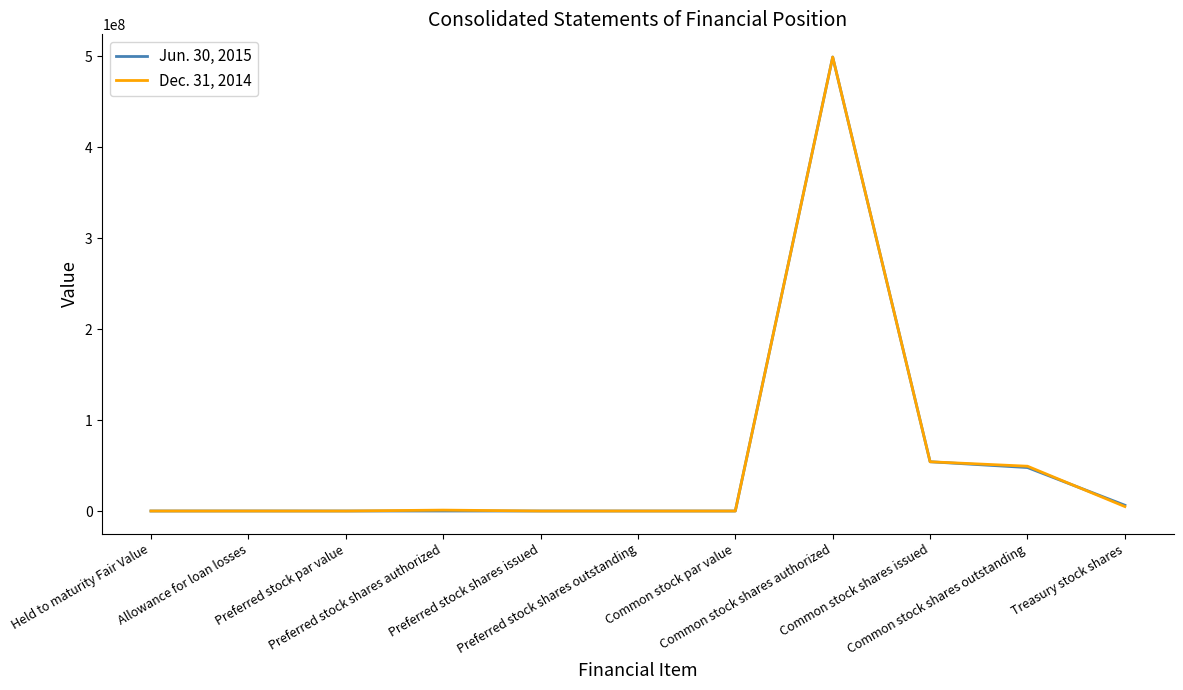

Where do Dec. 31, 2014 and Jun. 30, 2015 first cross each other?

Held to maturity Fair Value and Allowance for loan losses